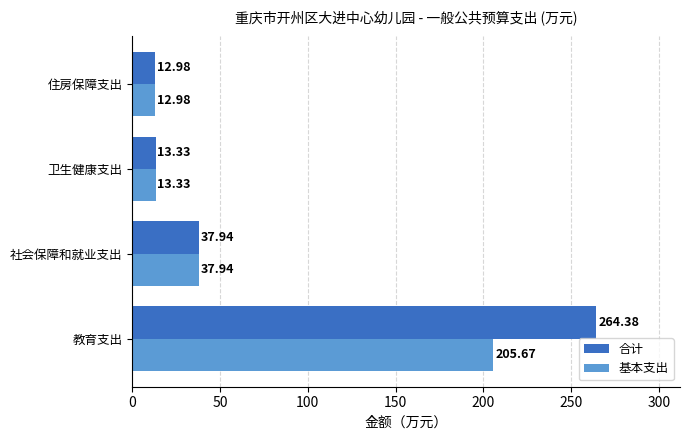

Which series has the widest spread of values?

合计